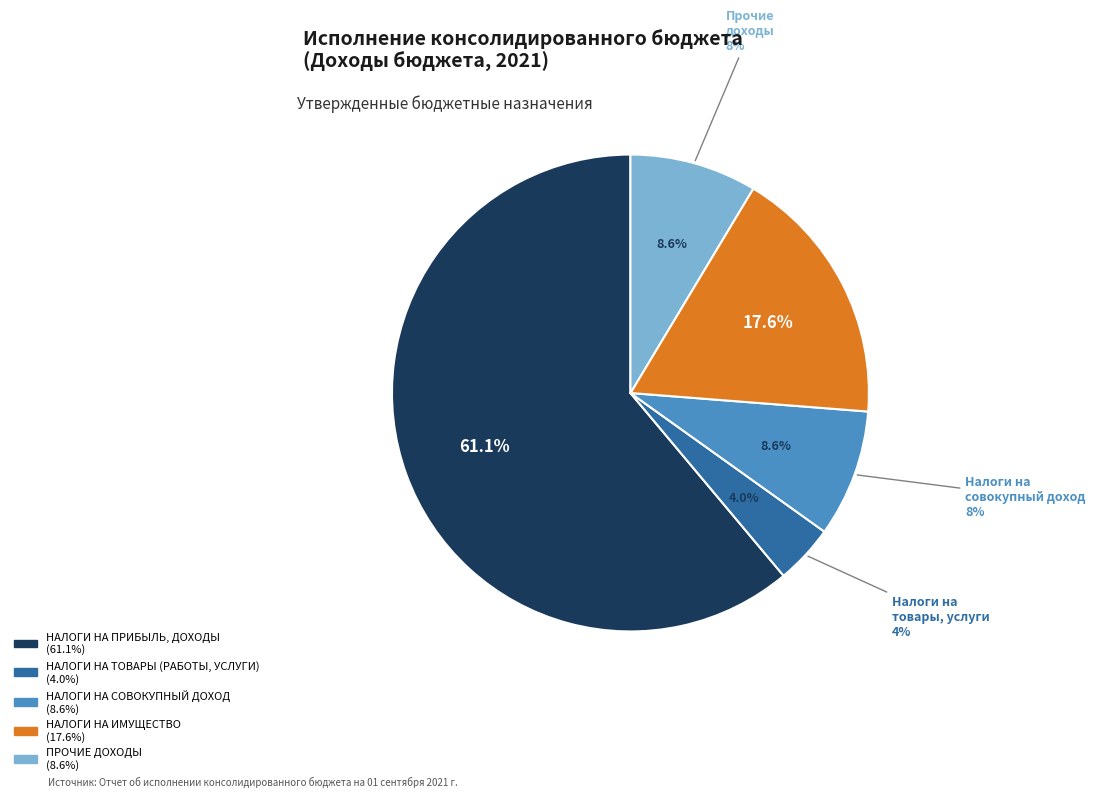

To the nearest percent, what is the combined percentage of НАЛОГИ НА ИМУЩЕСТВО and ПРОЧИЕ ДОХОДЫ?

26%